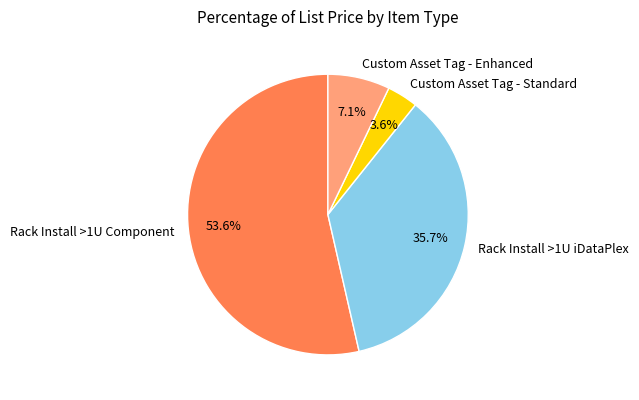

To the nearest percent, what is the difference between the largest and smallest slice percentages?

50%